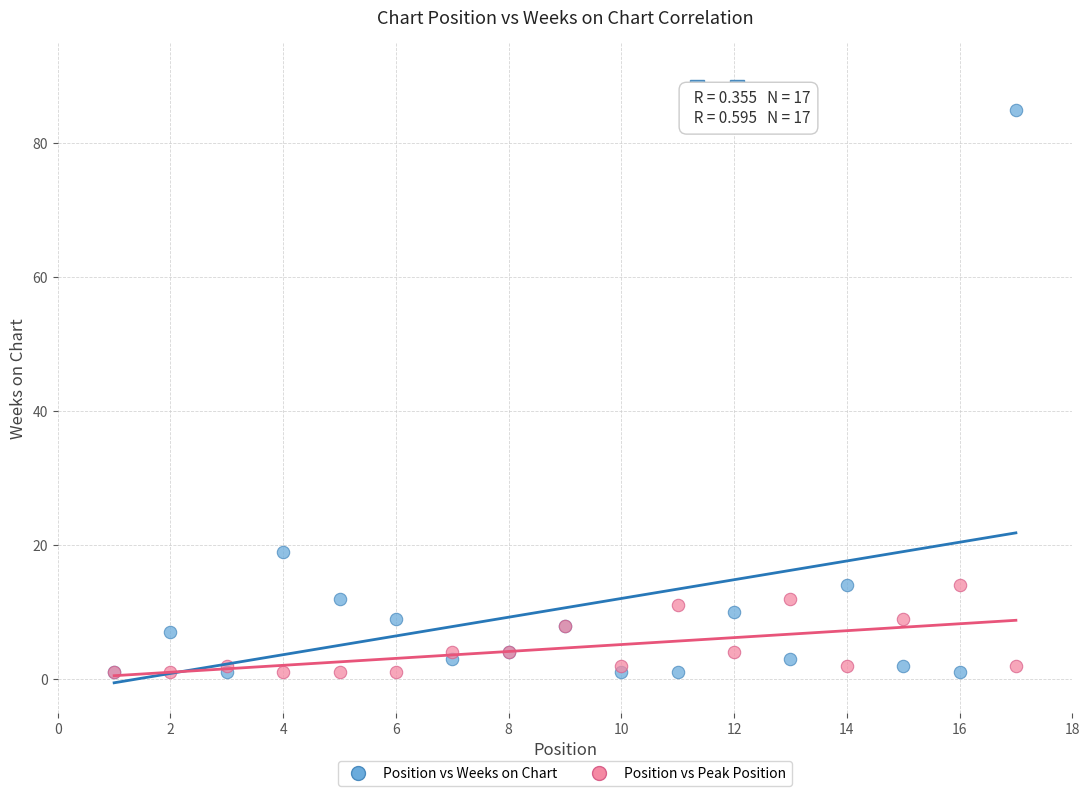

What are all the series names shown in the legend?

Position vs Weeks on Chart, Position vs Peak Position